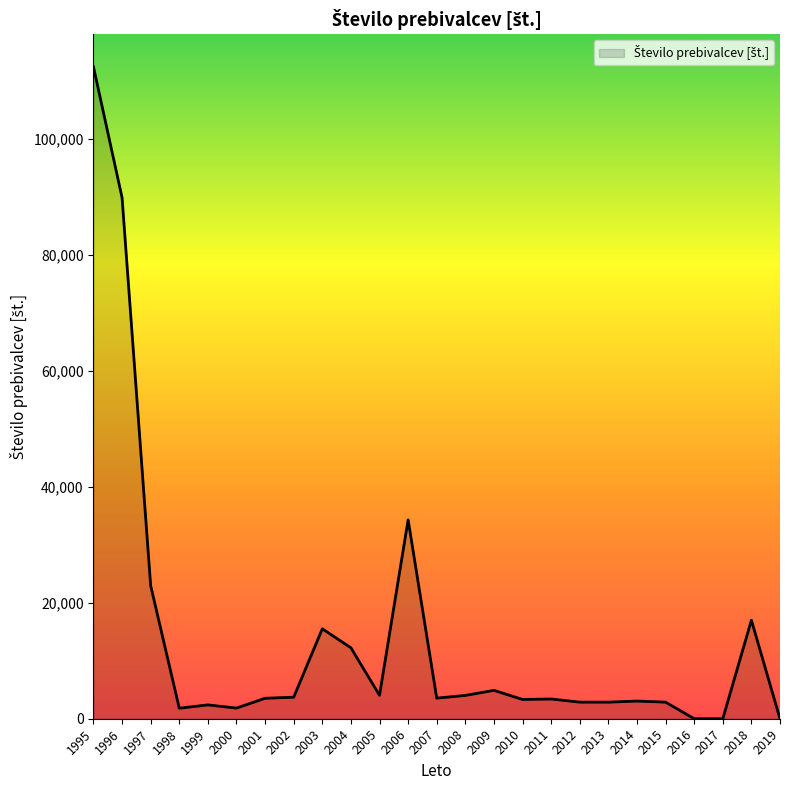

What is the ratio of the value at 1998 to the value at 1997?

0.1